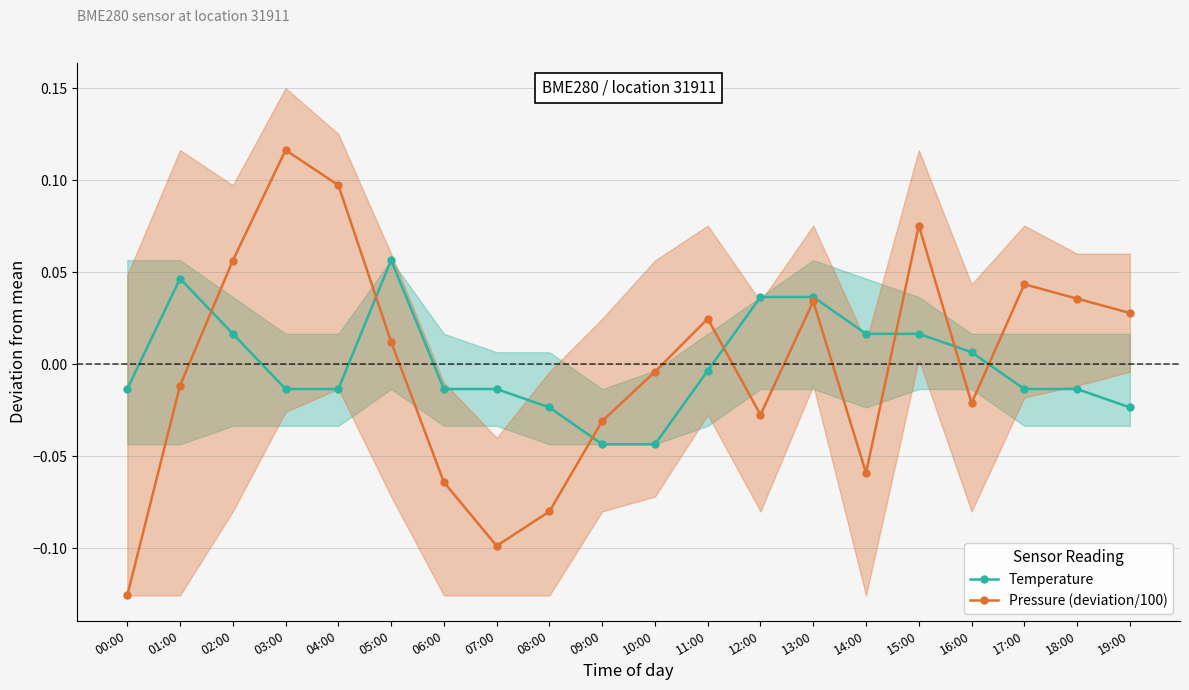

What is the label of the 17th point from the left?

16:00